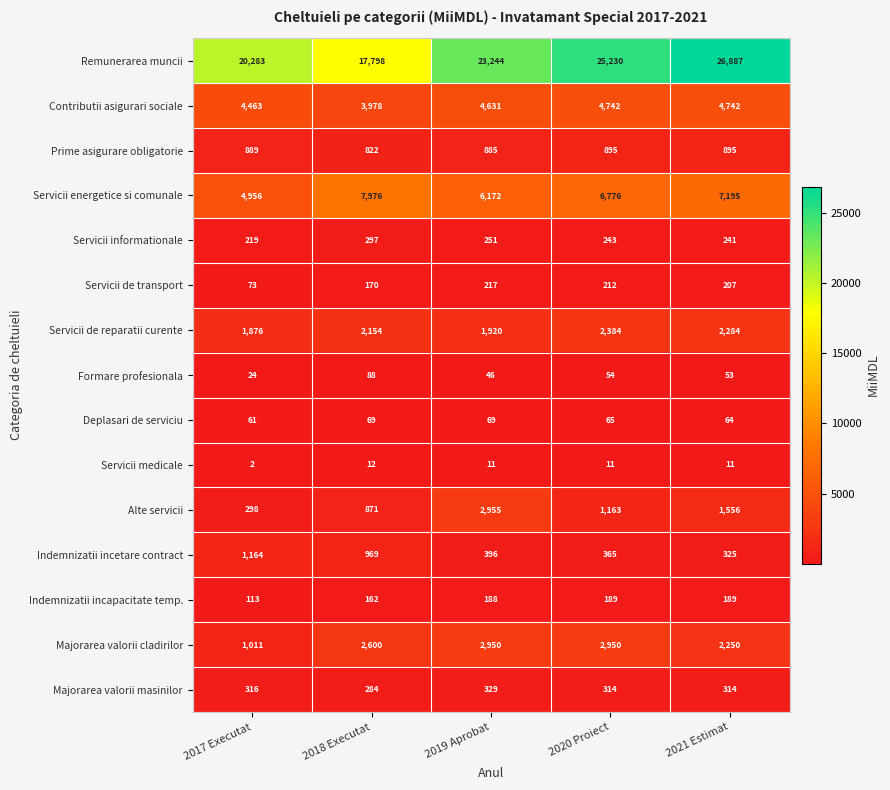

What is the maximum value shown in the chart?

26887